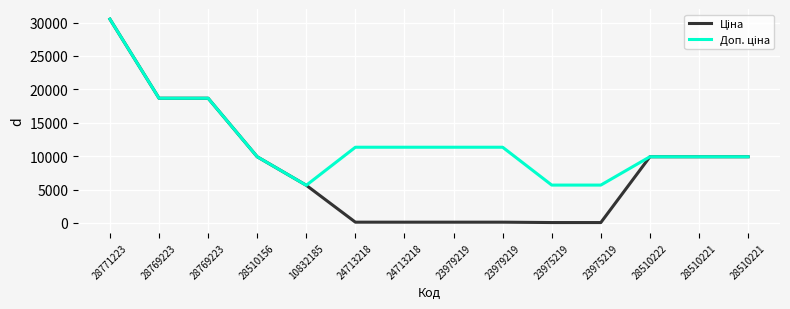

What is the value of the Ціна point at the 3rd from the left?

18671.5